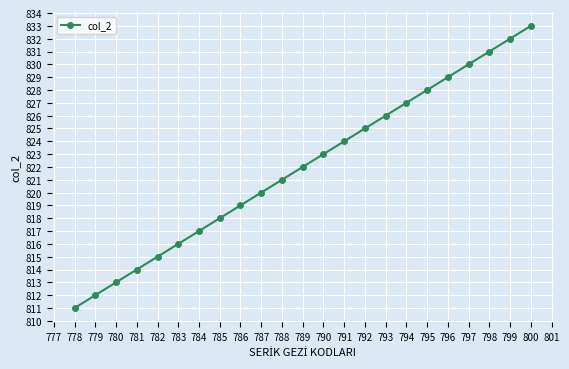

Does the chart display data point markers on the line(s)?

Yes